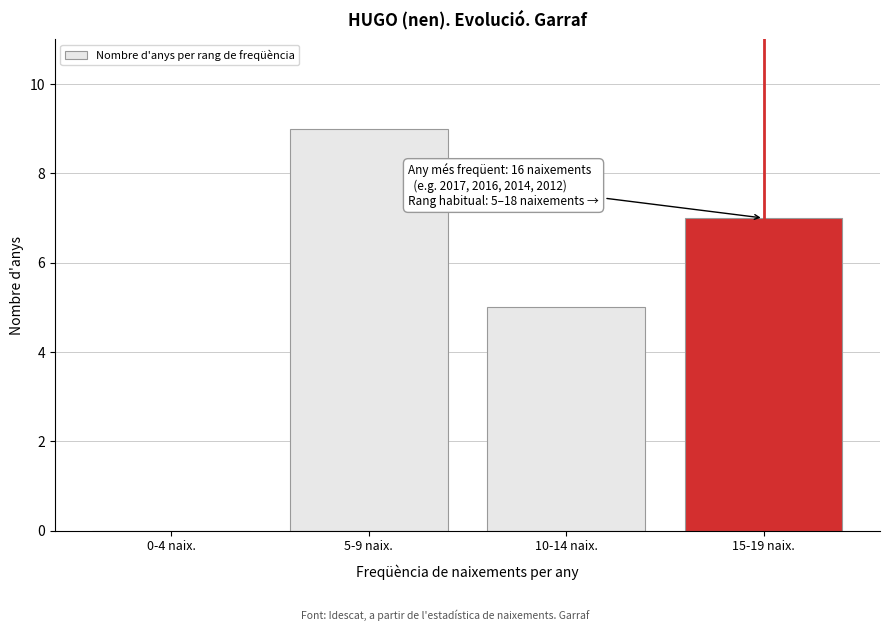

Reading left to right, list all the values displayed in this chart.

0-4 naix.=0	5-9 naix.=9	10-14 naix.=5	15-19 naix.=7